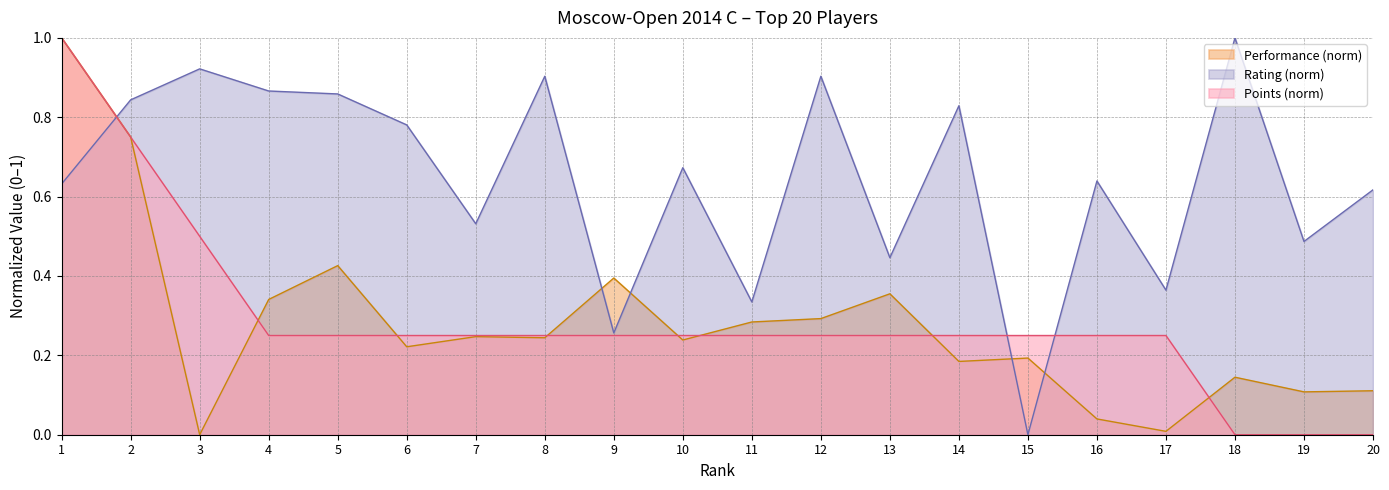

Does the chart display data point markers on the line(s)?

No